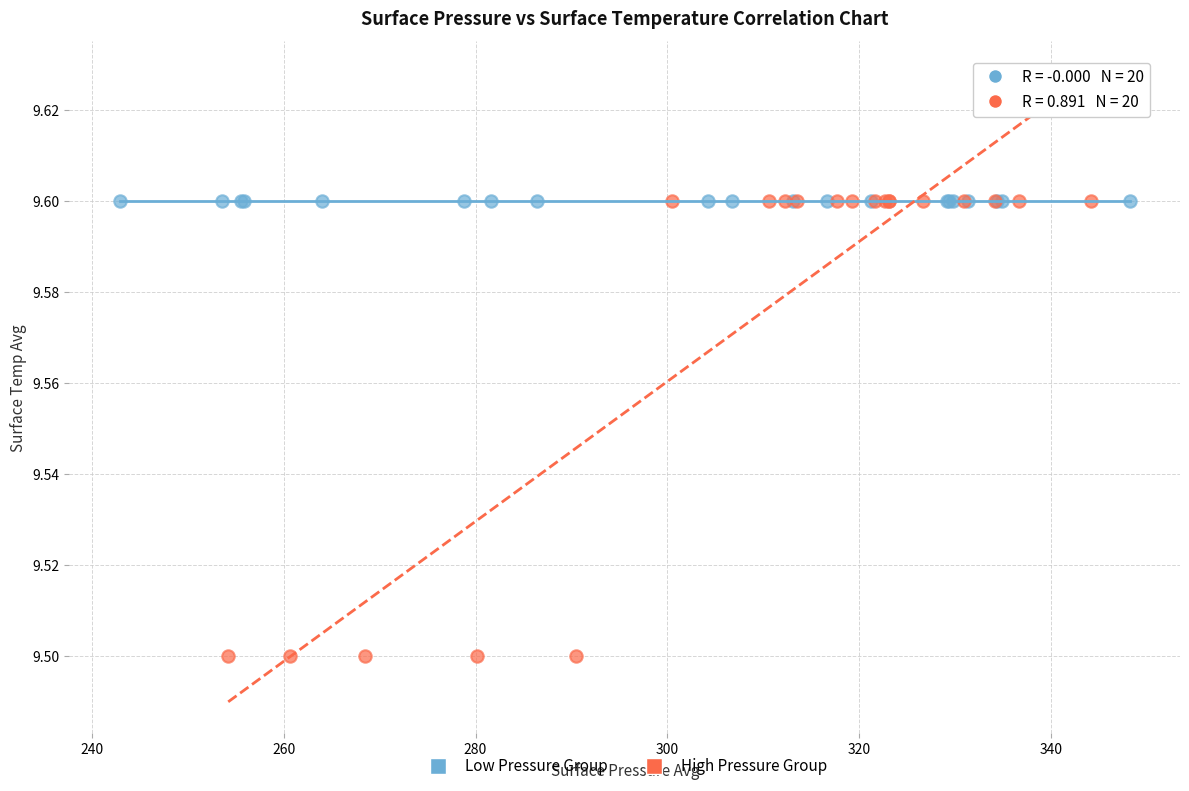

What are all the series names shown in the legend?

Low Pressure Group, High Pressure Group